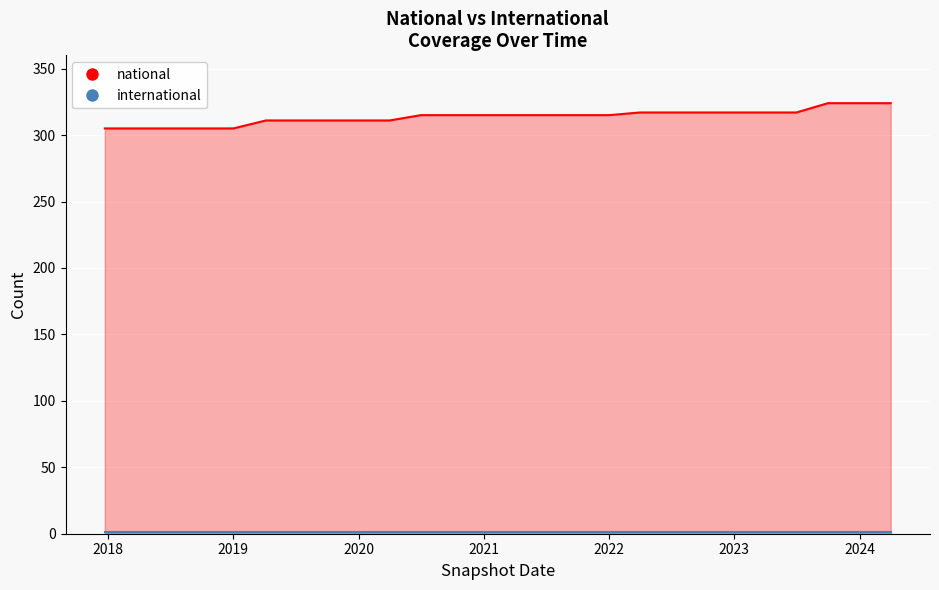

List the labels in order of value, smallest first.

2017-12-22, 2018-04-09, 2018-07-11, 2018-09-28, 2019-01-01, 2019-04-06, 2019-07-01, 2019-10-09, 2020-01-01, 2020-04-01, 2020-07-01, 2020-10-01, 2021-01-01, 2021-04-01, 2021-07-01, 2021-10-01, 2022-01-01, 2022-04-01, 2022-07-01, 2022-10-01, 2023-01-01, 2023-04-01, 2023-07-01, 2023-10-01, 2024-01-01, 2024-04-01